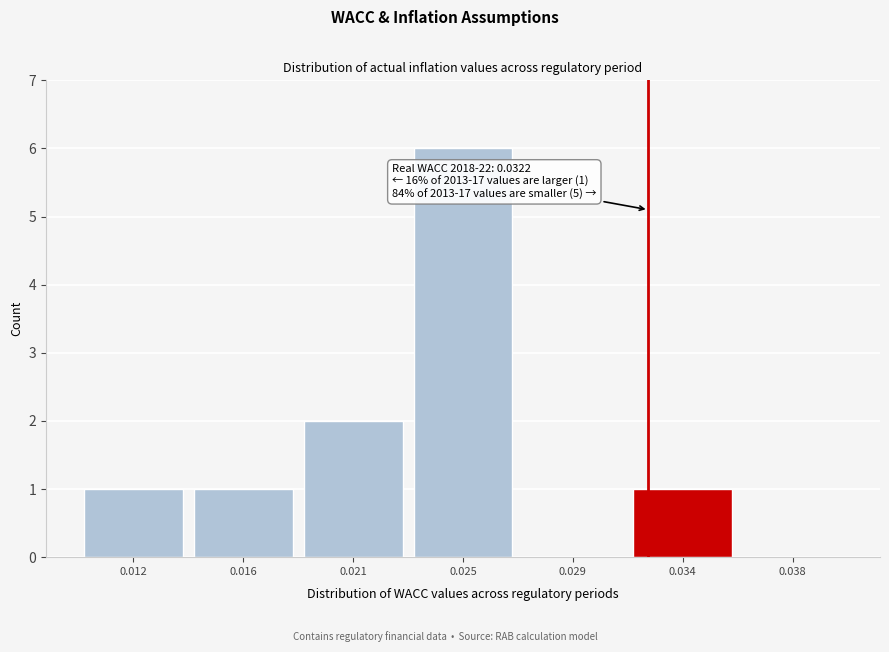

Reading left to right, transcribe all the data shown in this chart.

0.012=1	0.016=1	0.021=2	0.025=6	0.029=0	0.034=1	0.038=0